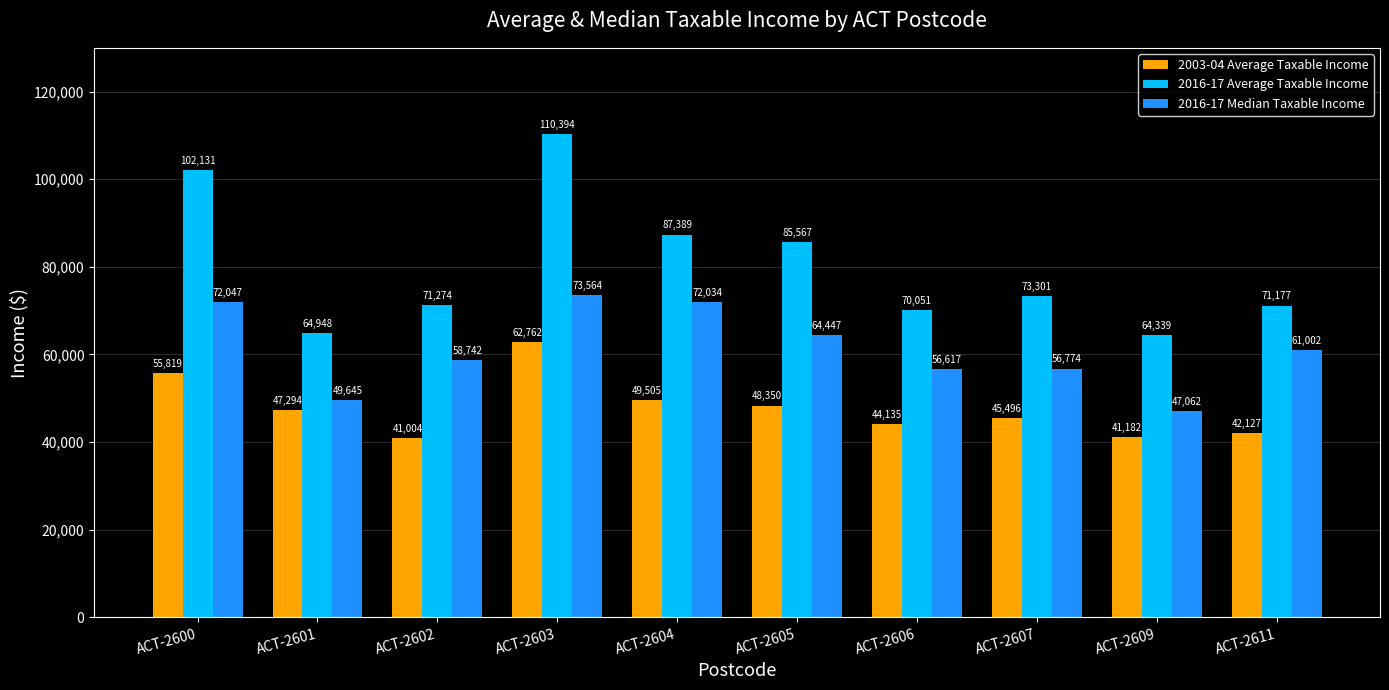

What value does the 2016-17 Average Taxable Income series have at ACT-2603?

110394